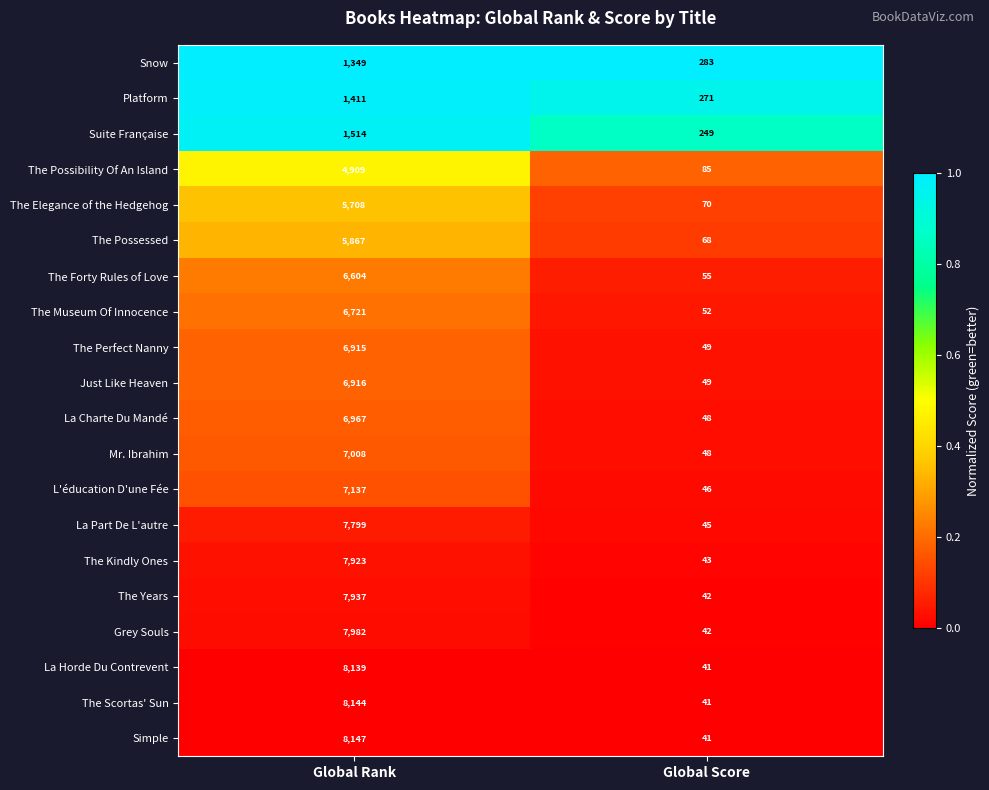

The La Charte Du Mandé series shows 70 at Global Score. True or false?

False